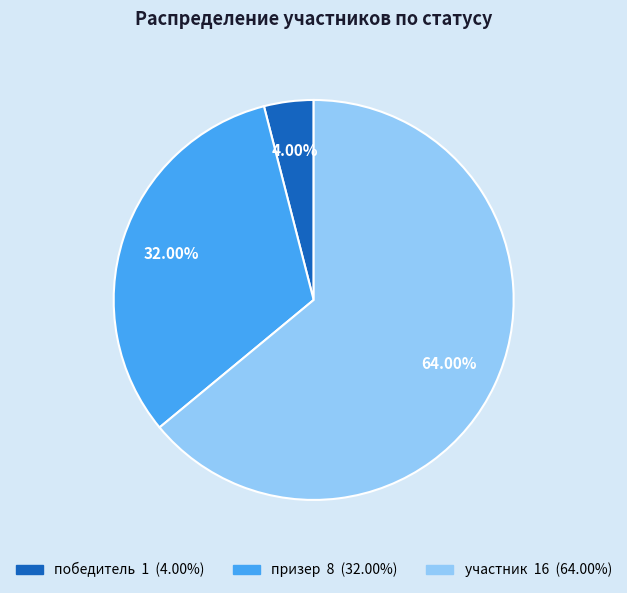

The победитель slice represents 4% of the pie. True or false?

True